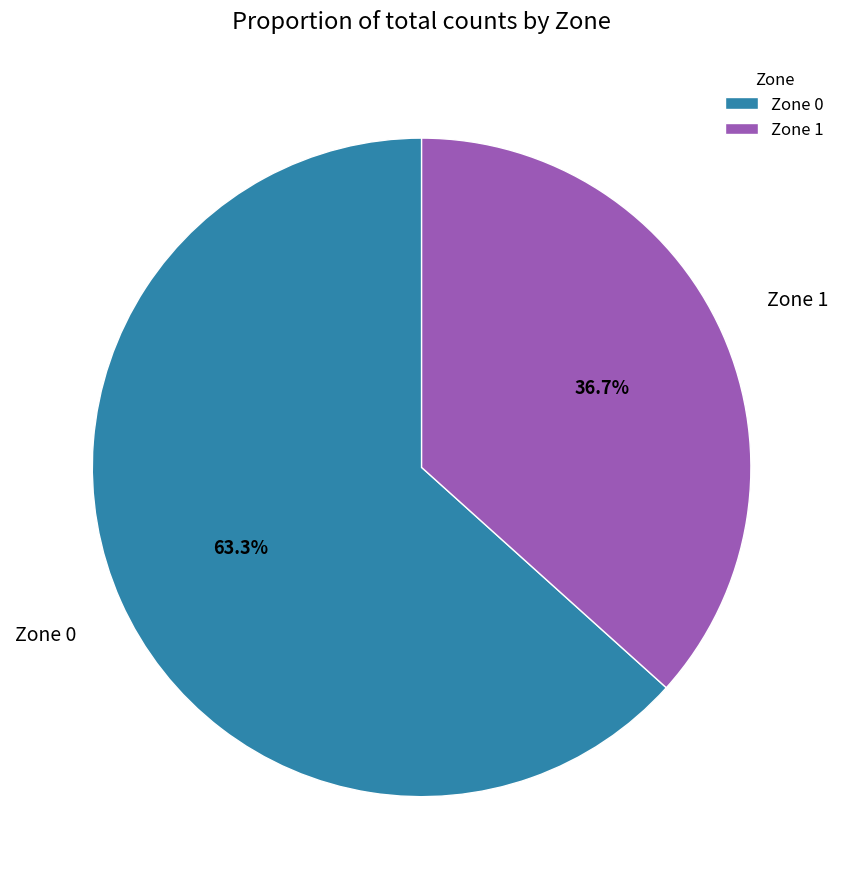

Which slice is the smallest?

Zone 1